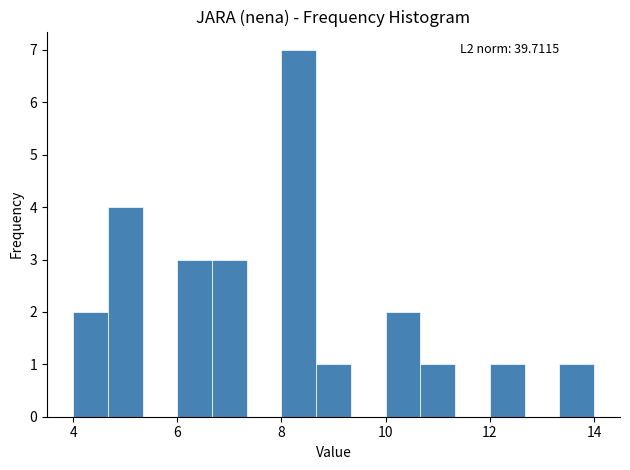

Around what value on the x-axis is the tallest bar? Give the approximate position of its centre, as read against the axis.

8.4